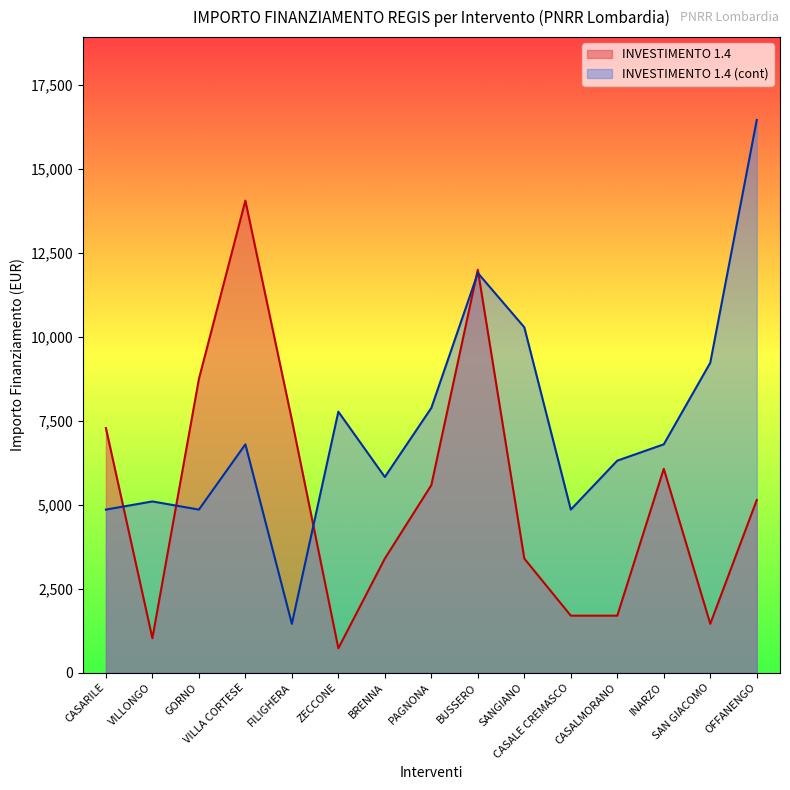

What is the label of the 3rd point from the right?

INARZO